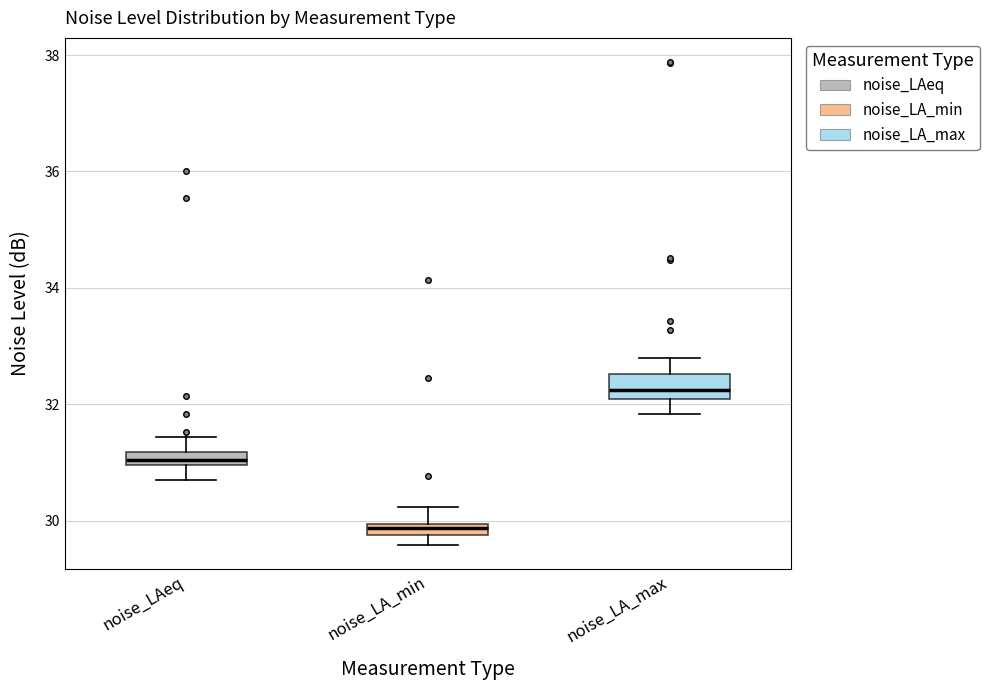

Where is the lower edge of the box for noise_LAeq on the y-axis? The values are not printed on the chart, so give them approximately, as read against the axis.

31.0